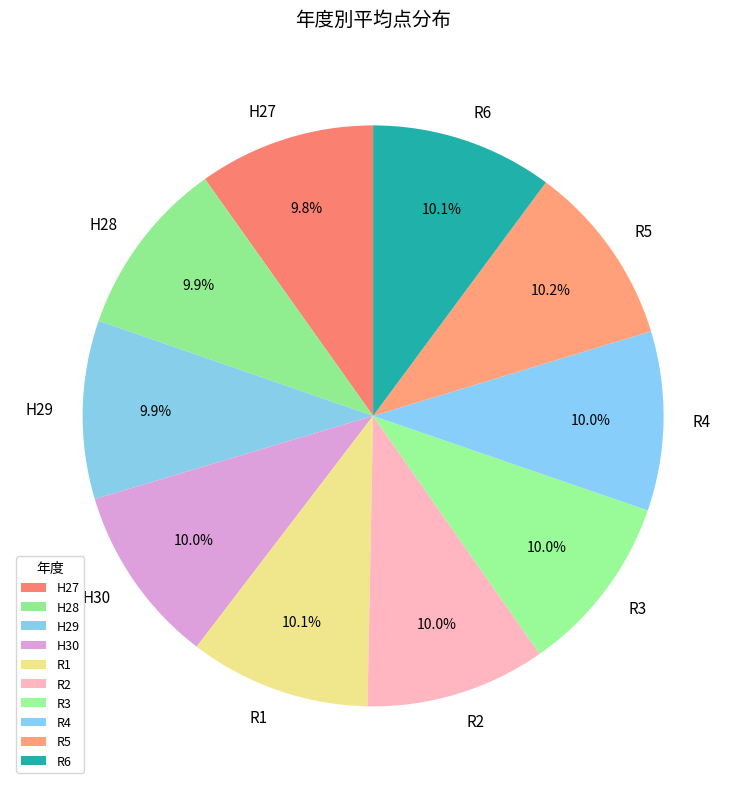

To the nearest percent, what portion does R5 represent?

10%